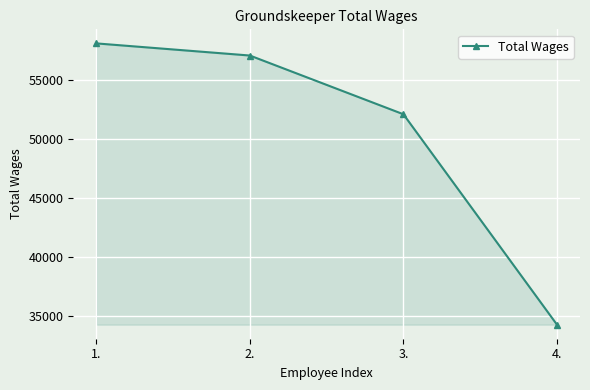

What is the maximum value shown in the chart?

58115